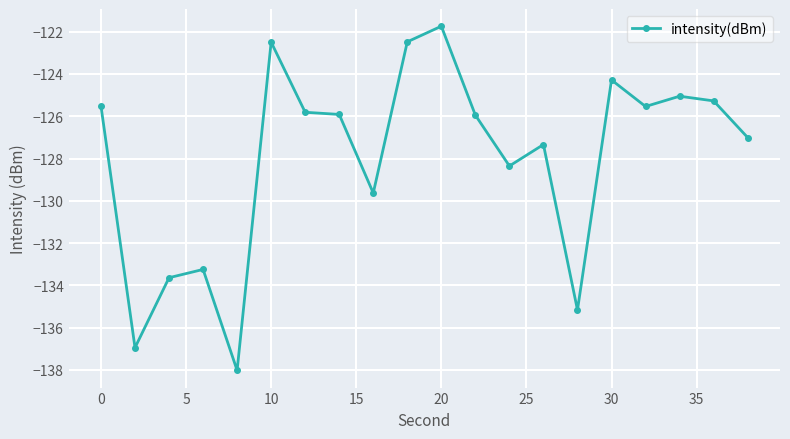

What is the value of the 16th point from the left?

-124.3